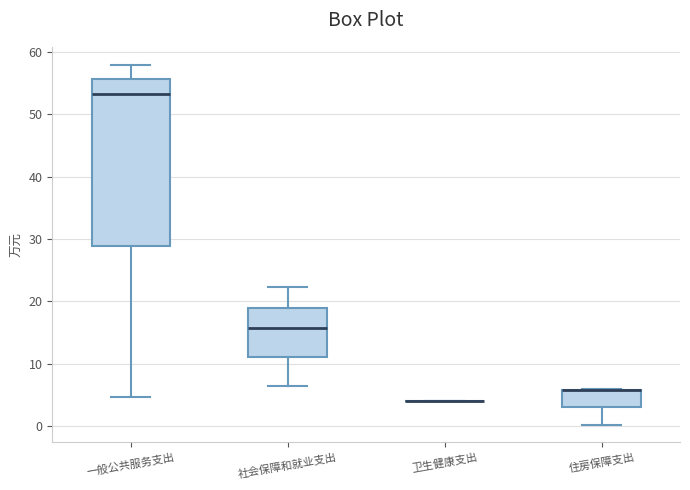

Reading left to right, transcribe this box plot: for each box, give where its median line is, the range the box spans, and where its two whiskers end, as read against the y-axis. The values are not printed on the chart, so give them approximately, as read against the axis.

一般公共服务支出: median 53, box 29 to 56, whiskers 5 to 58
社会保障和就业支出: median 16, box 11 to 19, whiskers 7 to 22
卫生健康支出: box collapsed to a line at 4, whiskers 4 to 4
住房保障支出: median 6 (drawn on the box's upper edge), box 3 to 6, whiskers 0 to 6